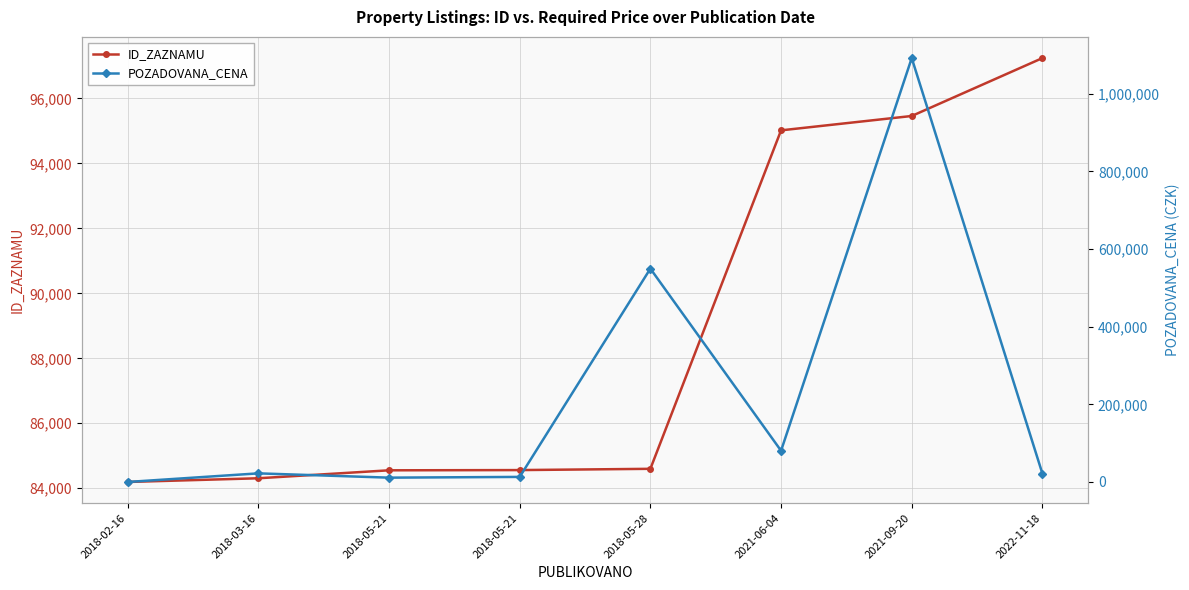

At which label is POZADOVANA_CENA closest to 545905?

2018-05-28